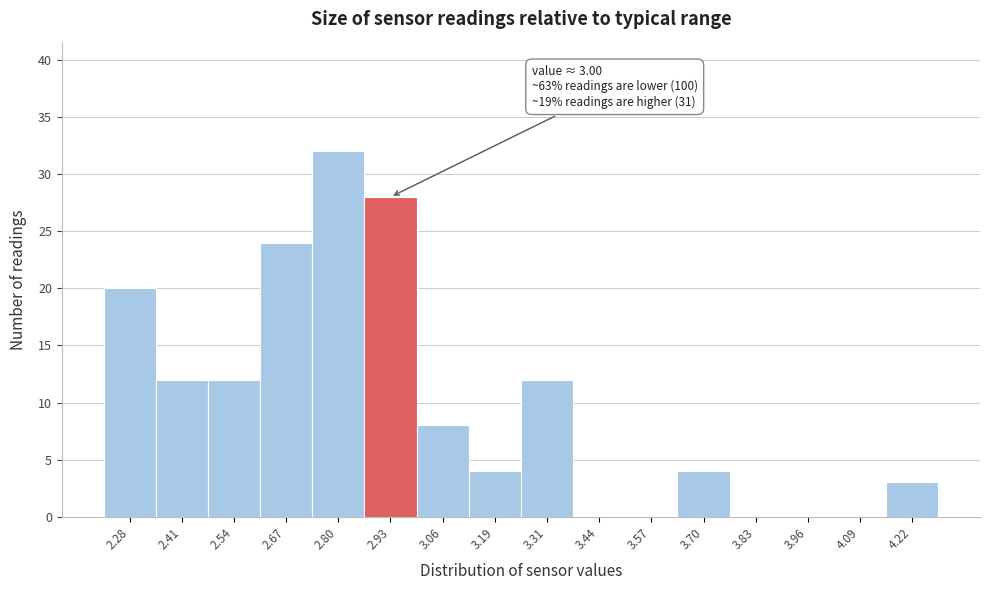

Reading left to right, extract all data points from this chart.

2.28=20	2.41=12	2.54=12	2.67=24	2.80=32	2.93=28	3.06=8	3.19=4	3.31=12	3.44=0	3.57=0	3.70=4	3.83=0	3.96=0	4.09=0	4.22=3